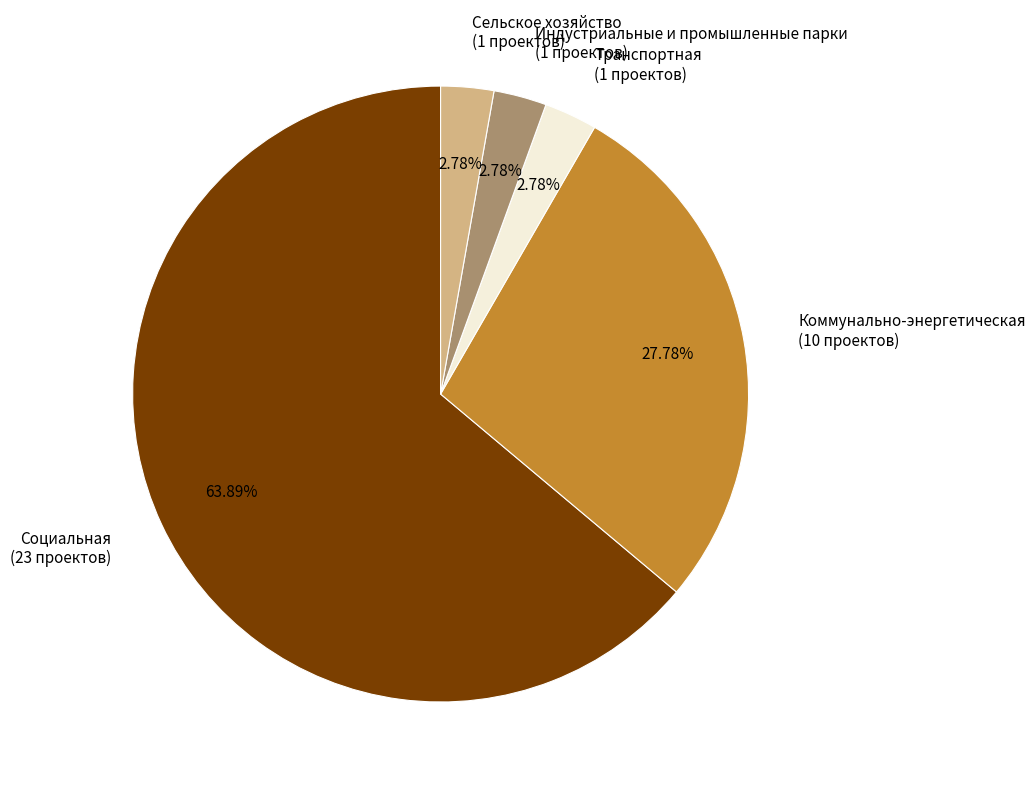

To the nearest percent, what is the combined percentage of Коммунально-энергетическая and Сельское хозяйство?

31%